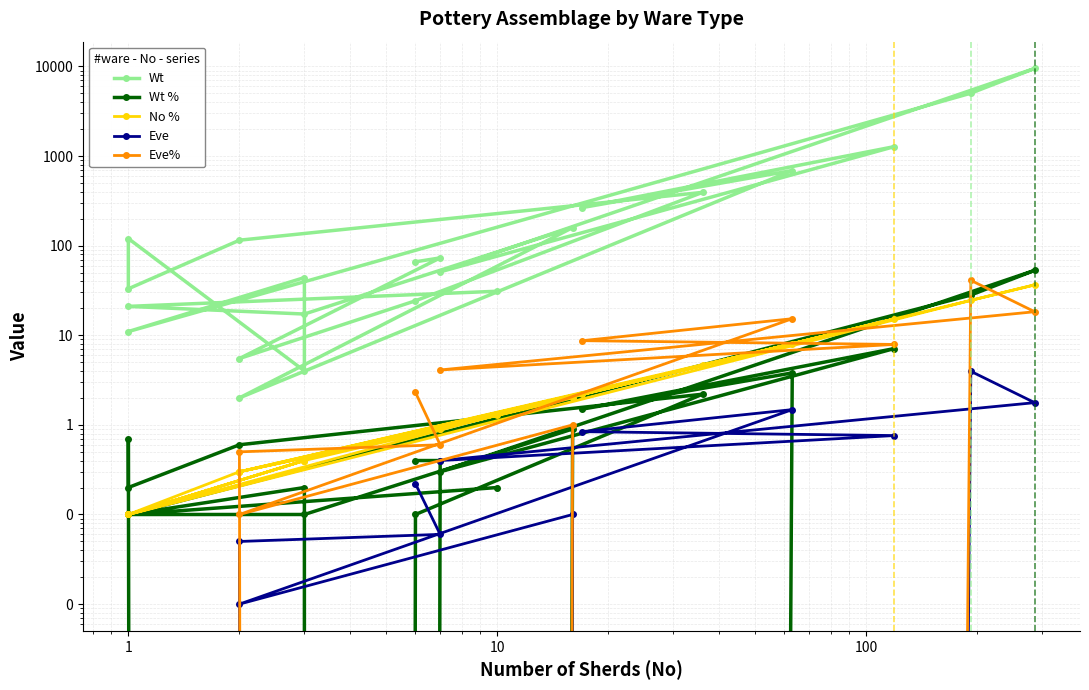

The value of Eve% at 10 is -26.8. True or false?

False